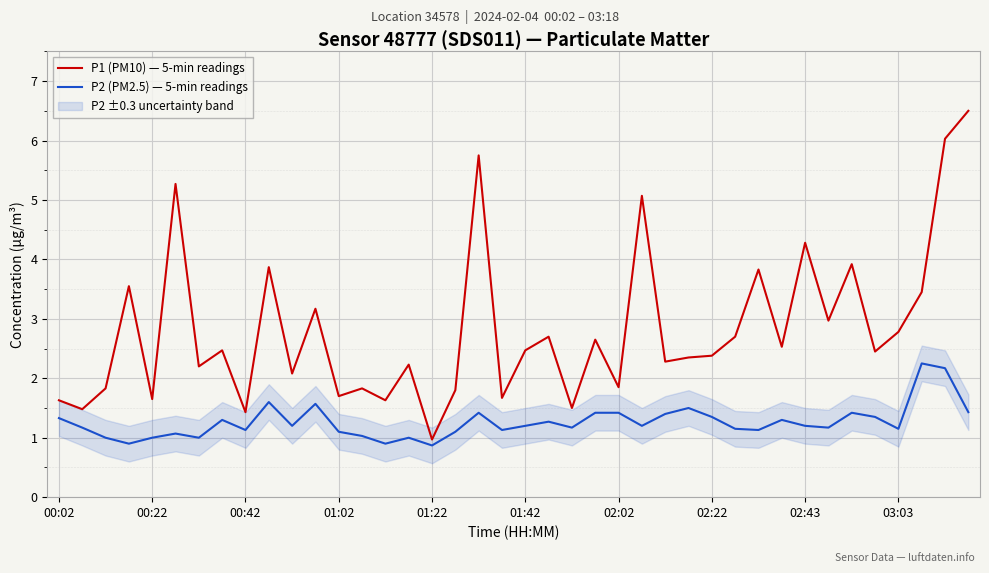

What is the smallest value displayed?

0.9